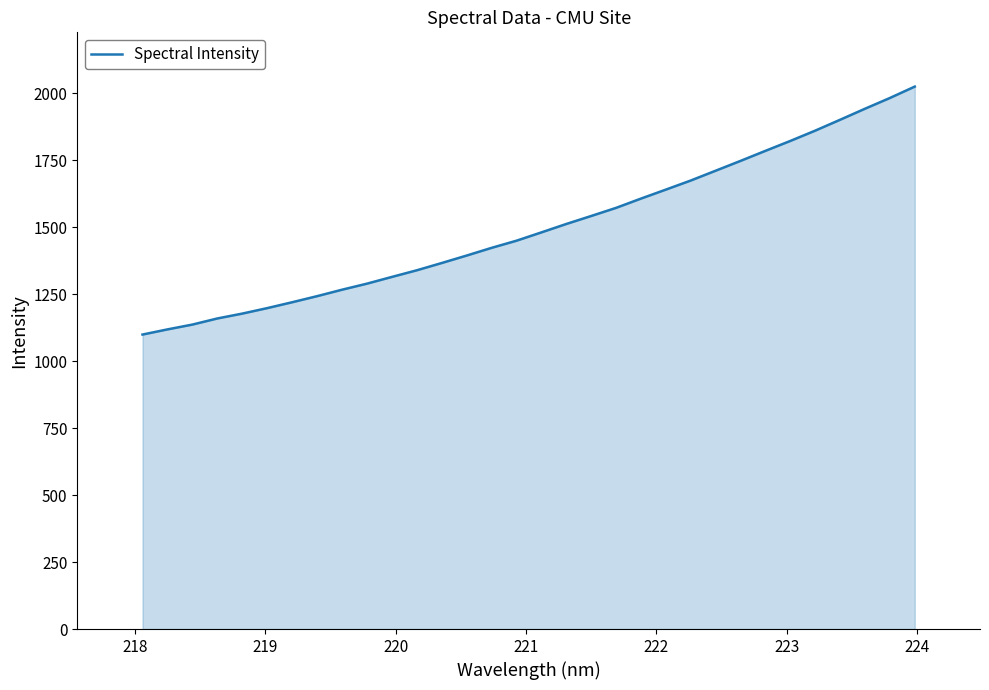

True or false: the data has more than 2 interior local peaks.

False